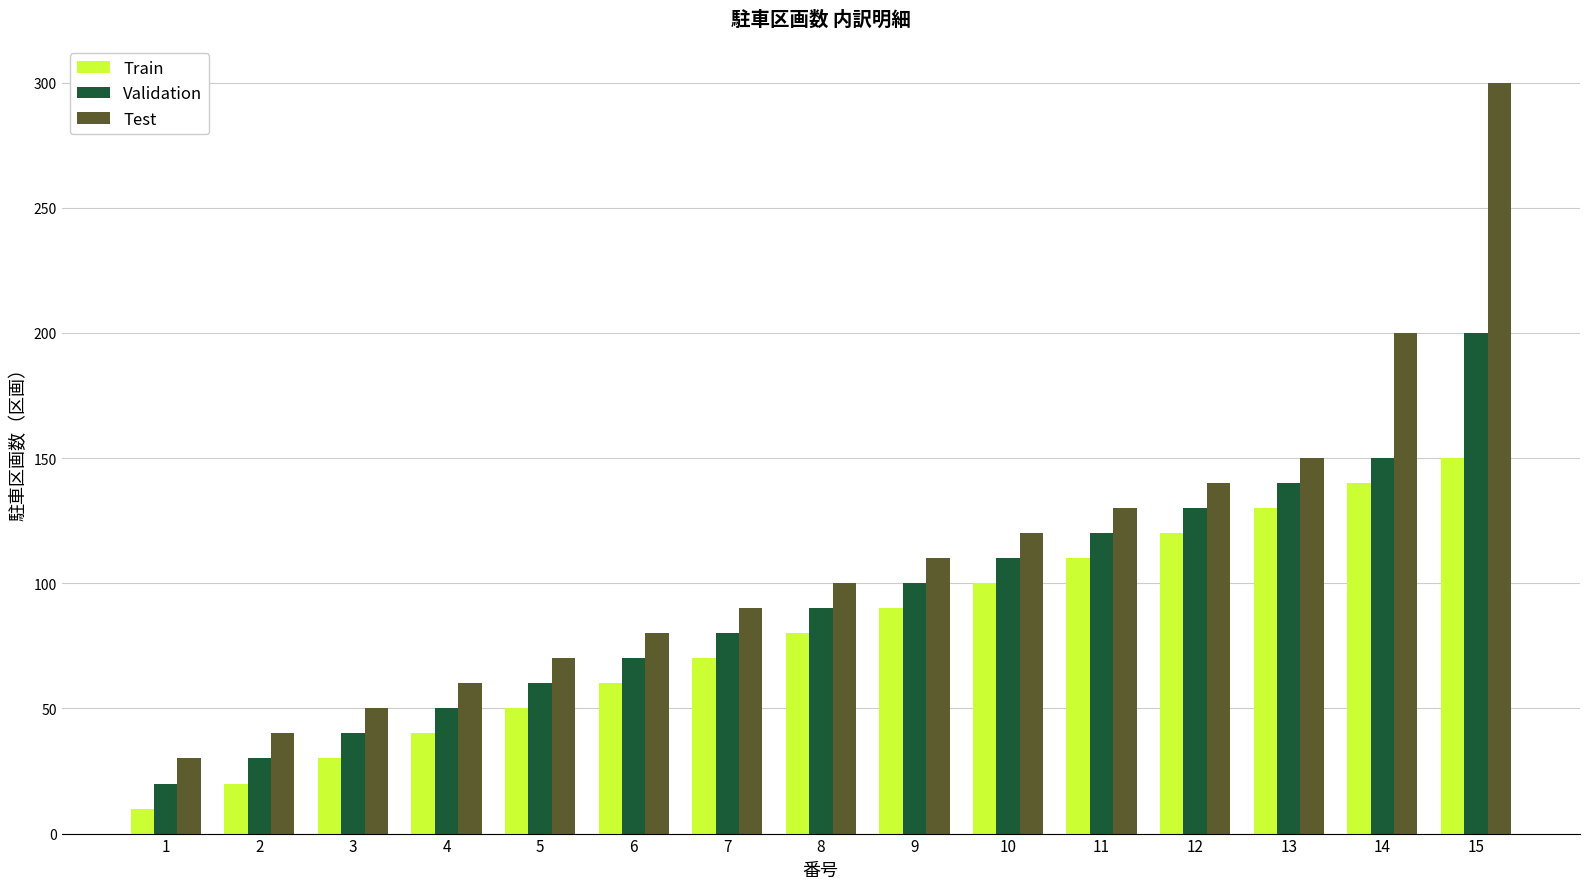

True or false: Test has a value of 300 at 15.

True